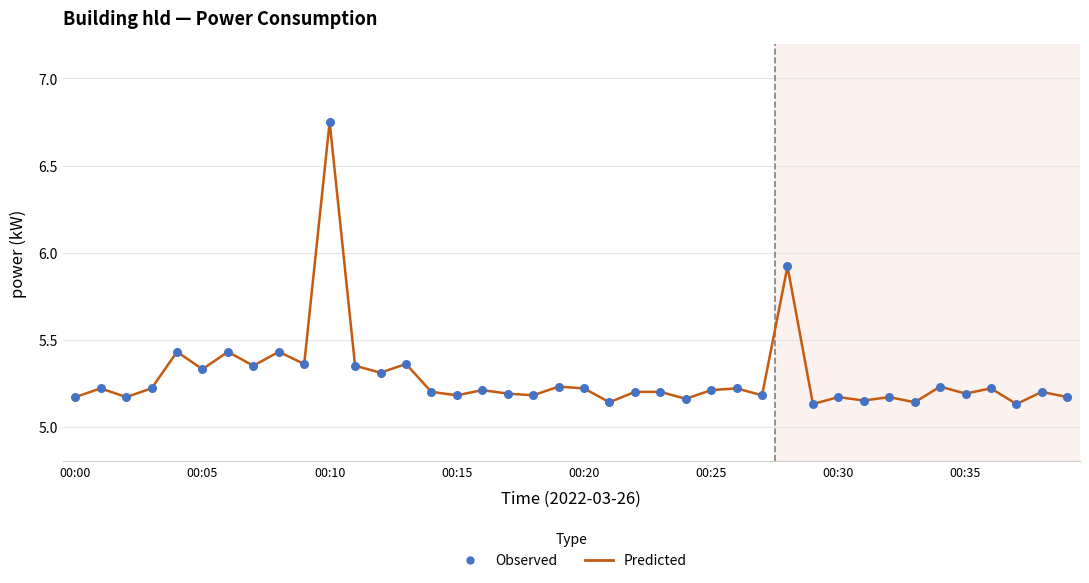

What is the difference between the maximum and minimum values?

1.6